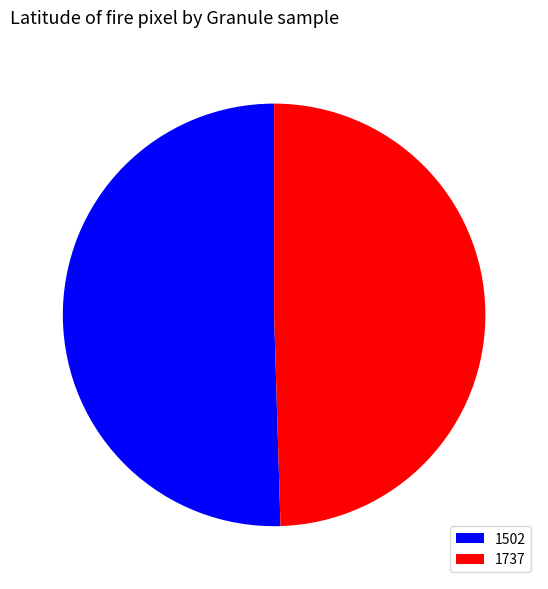

Rank the categories by value from highest to lowest.

1502, 1737